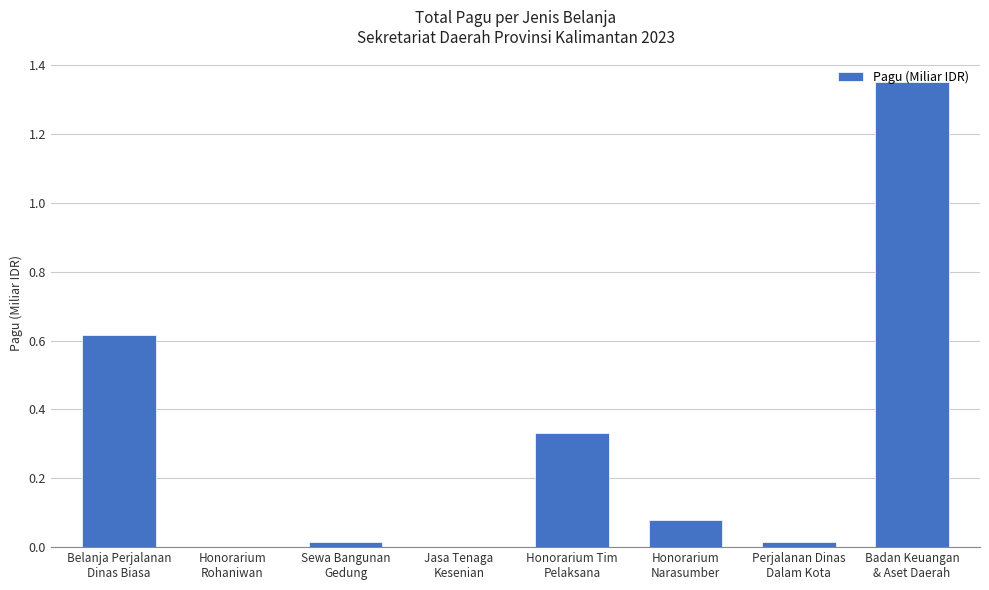

What is the sum of all values?

2.4